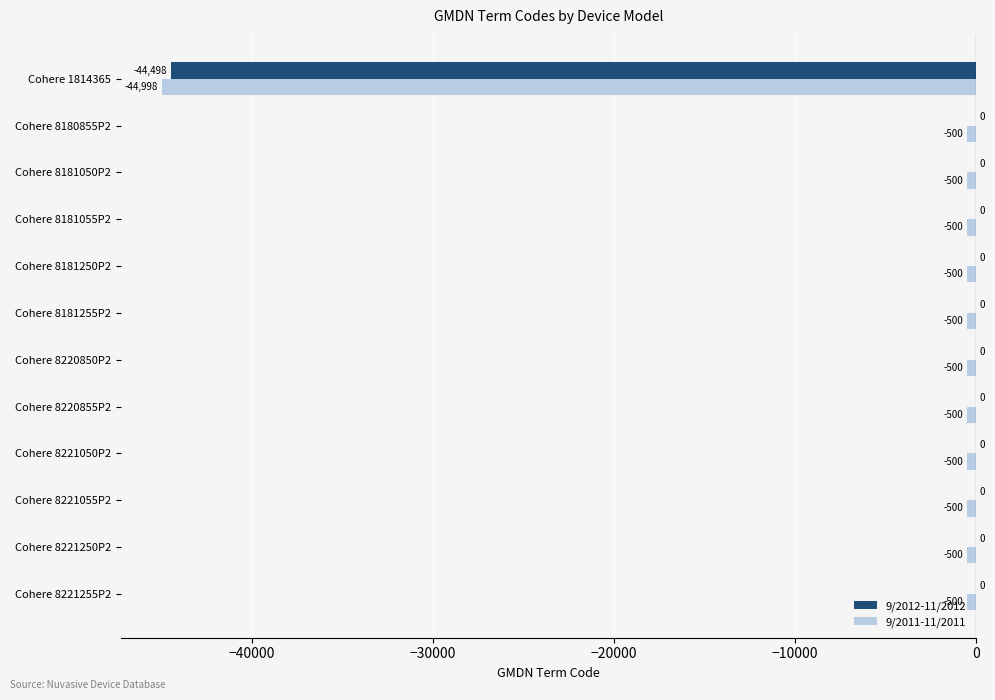

What is the sum of the 9/2011-11/2011 values at Cohere 8221055P2 and Cohere 8220855P2?

-1000